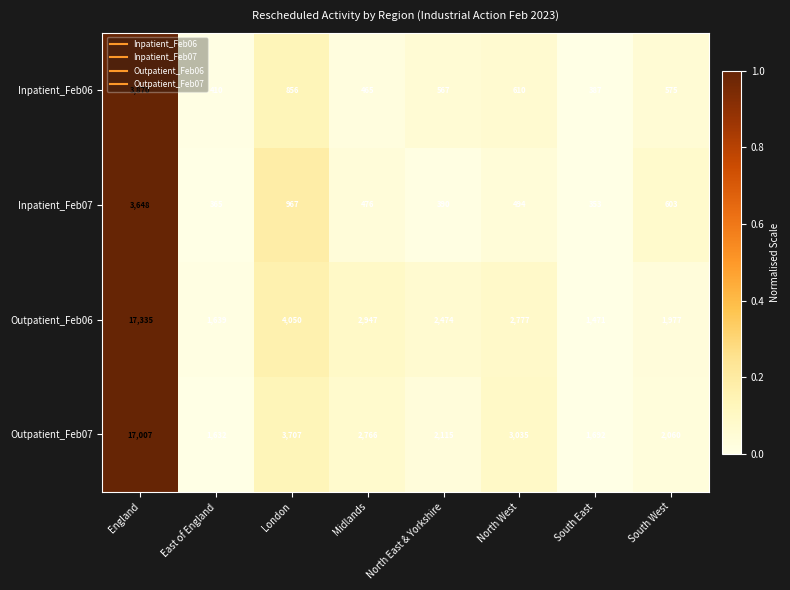

Which label corresponds to the smallest value in the chart?

South East